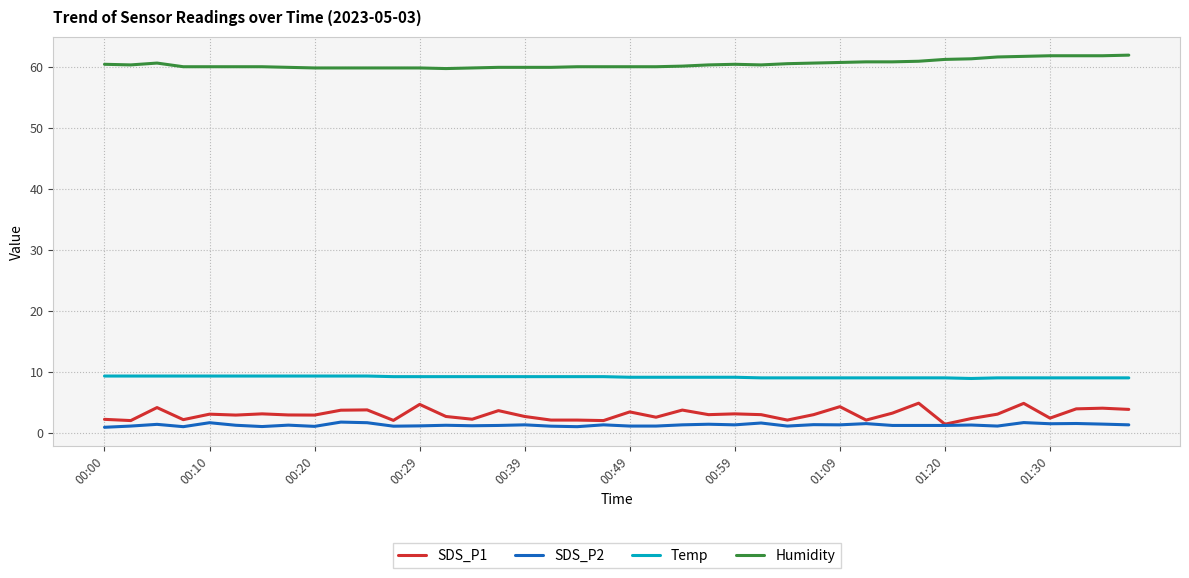

Which series has the widest spread of values?

SDS_P1